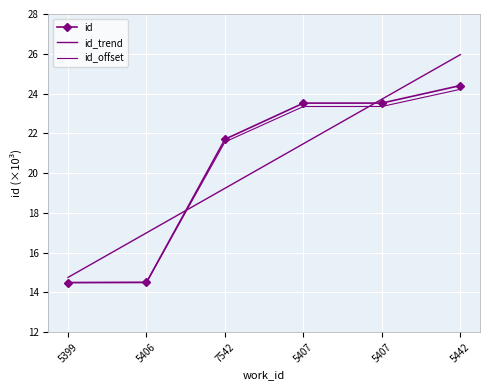

What value does the id_trend series have at 5406?

17.0